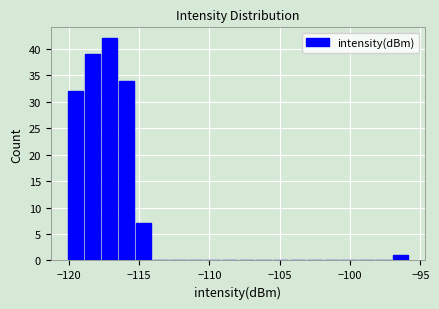

Around what value on the x-axis is the tallest bar? Give the approximate position of its centre, as read against the axis.

-117.0